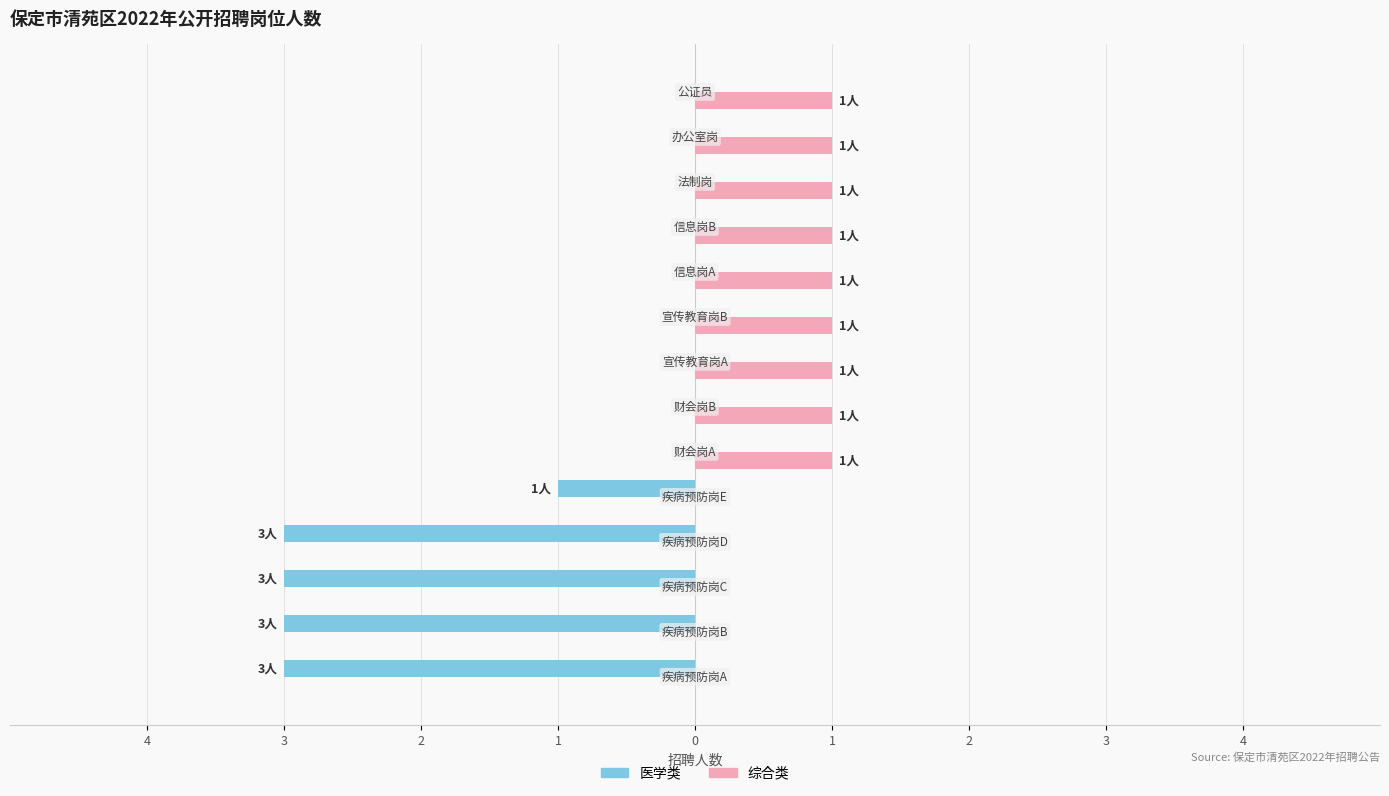

How many 医学类 values are between -3 and 0?

14